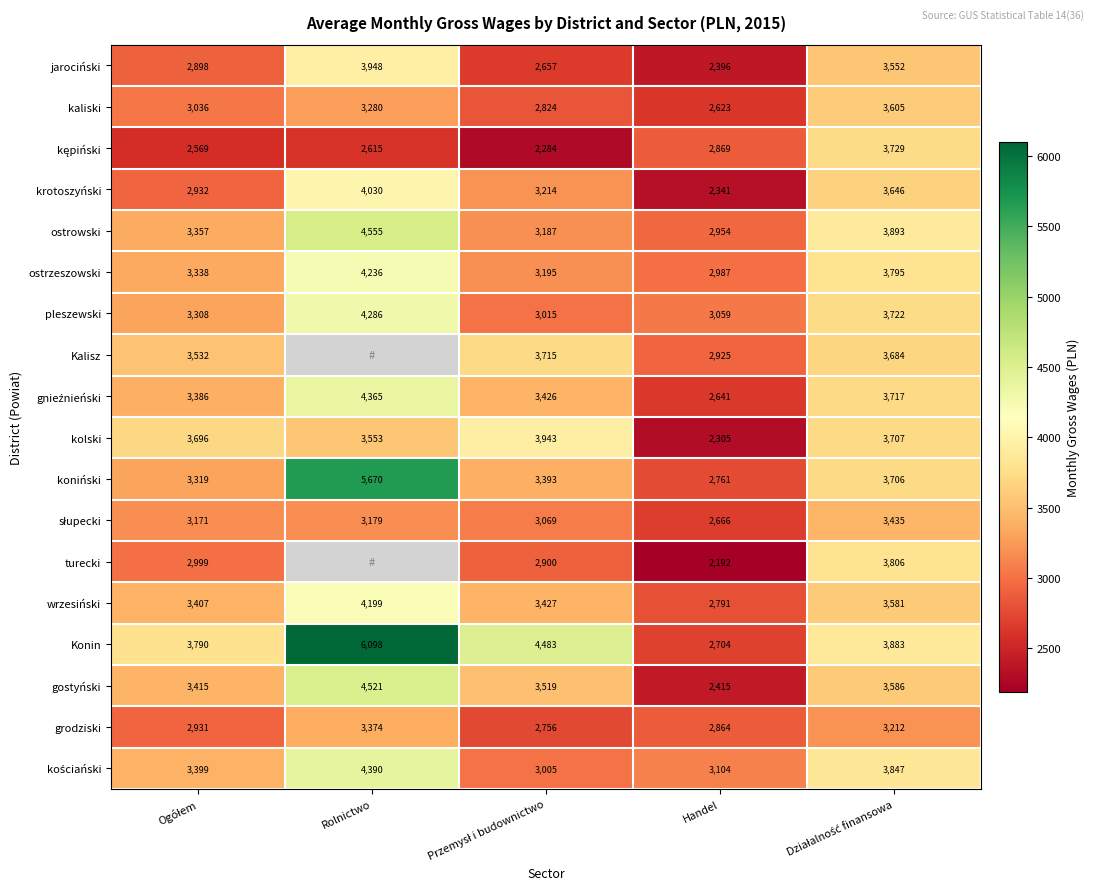

At which label does gostyński reach its minimum?

Handel